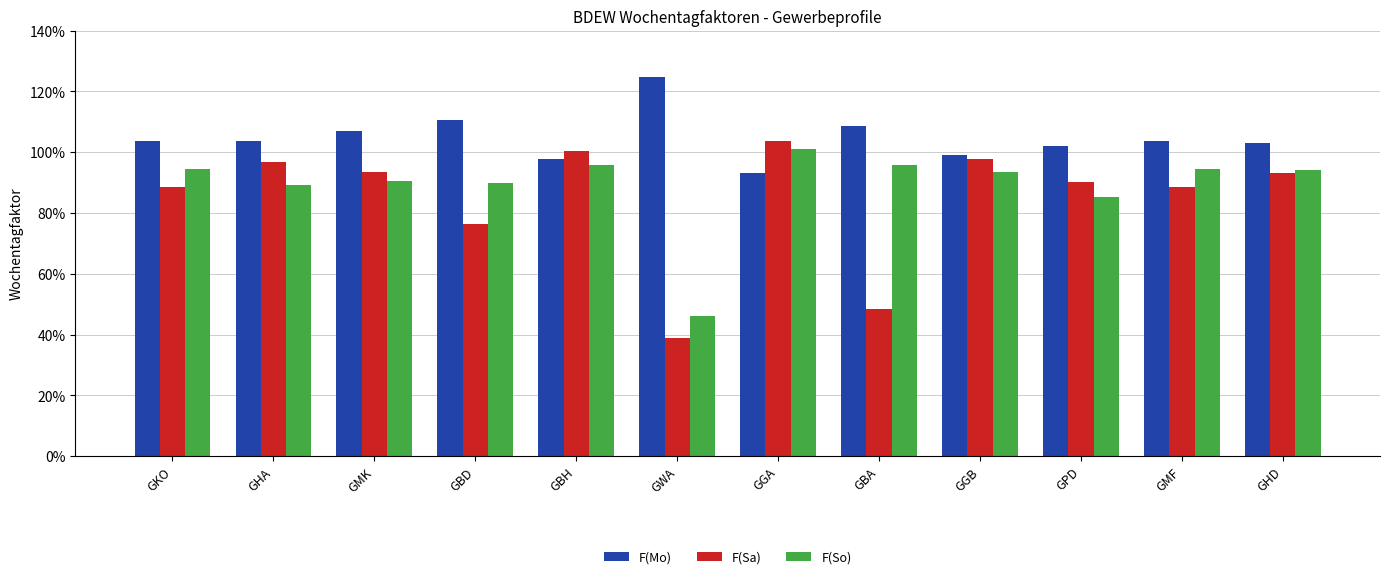

Reading left to right, list all the values displayed in this chart.

F(Mo): GKO=1.0	GHA=1.0	GMK=1.1	GBD=1.1	GBH=1.0	GWA=1.2	GGA=0.9	GBA=1.1	GGB=1.0	GPD=1.0	GMF=1.0	GHD=1.0
F(Sa): GKO=0.9	GHA=1.0	GMK=0.9	GBD=0.8	GBH=1.0	GWA=0.4	GGA=1.0	GBA=0.5	GGB=1.0	GPD=0.9	GMF=0.9	GHD=0.9
F(So): GKO=0.9	GHA=0.9	GMK=0.9	GBD=0.9	GBH=1.0	GWA=0.5	GGA=1.0	GBA=1.0	GGB=0.9	GPD=0.9	GMF=0.9	GHD=0.9